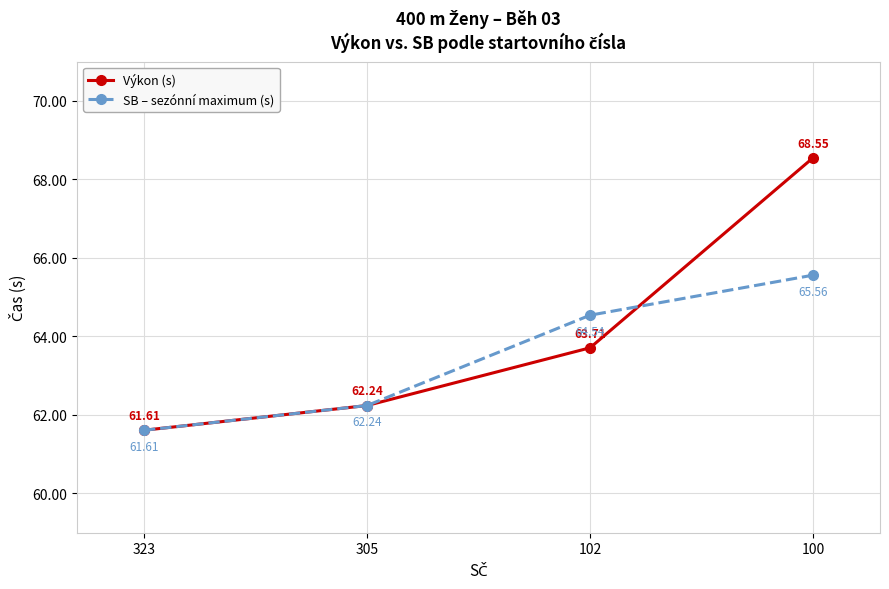

What is the average value of the Výkon (s) series?

64.0